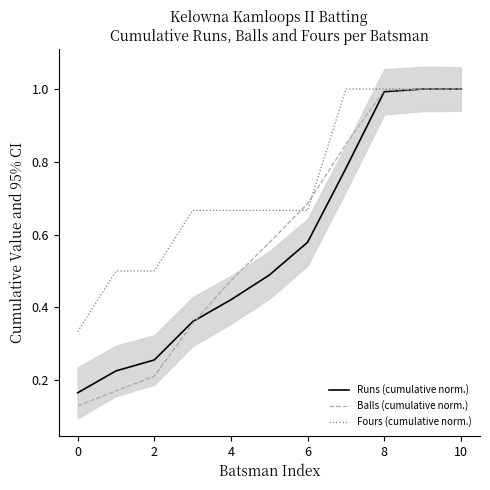

True or false: Balls (cumulative norm.) has more than 1 interior local peaks.

False